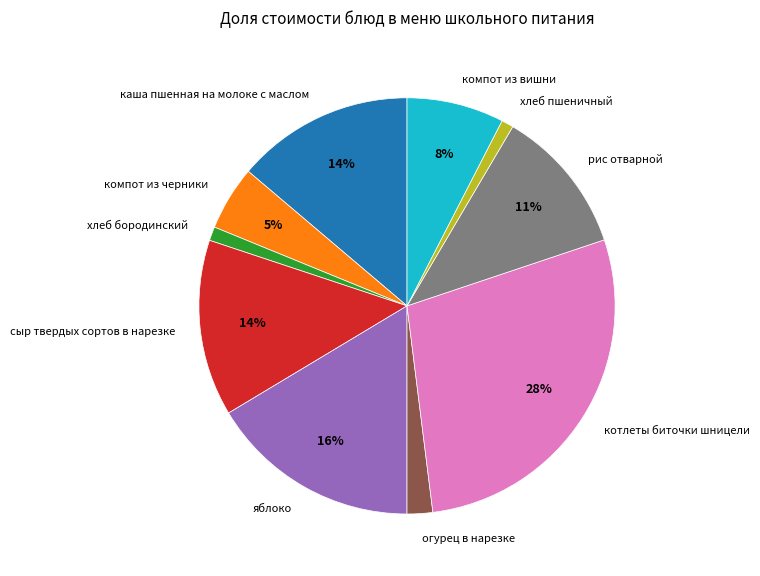

Is it true that компот из черники is 5% of the pie?

True